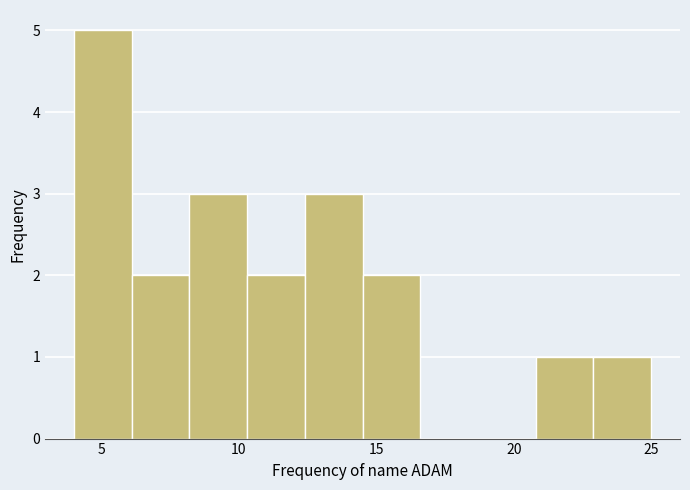

Reading left to right, transcribe this chart: for each bar, give the range it covers on the x-axis and its height. Neither the bar edges nor the heights are printed on the chart, so give them approximately, as read against the axes.

4.0 to 6.1: 5
6.1 to 8.2: 2
8.2 to 10.3: 3
10.3 to 12.4: 2
12.4 to 14.5: 3
14.5 to 16.6: 2
16.6 to 18.7: 0
18.7 to 20.8: 0
20.8 to 22.9: 1
22.9 to 25.0: 1